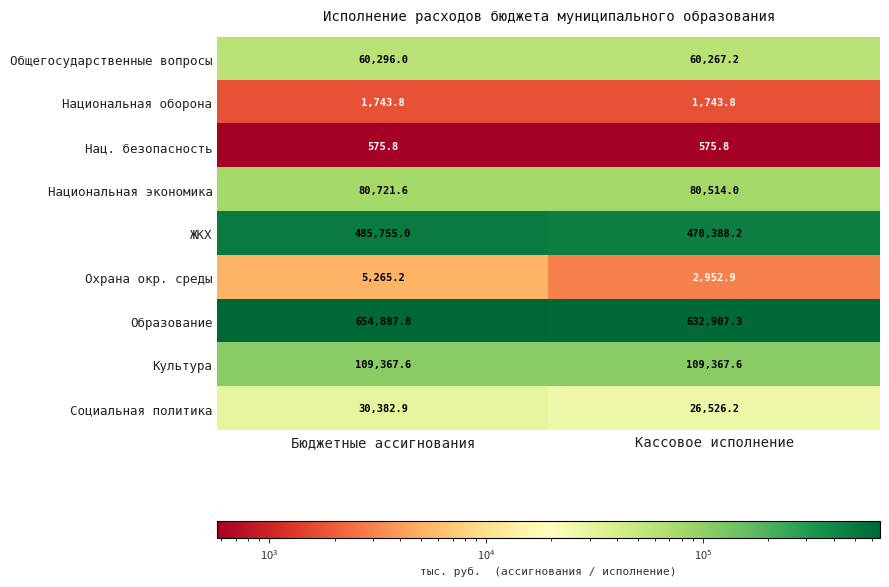

Rank the categories by ЖКХ value from lowest to highest.

Кассовое исполнение, Бюджетные ассигнования